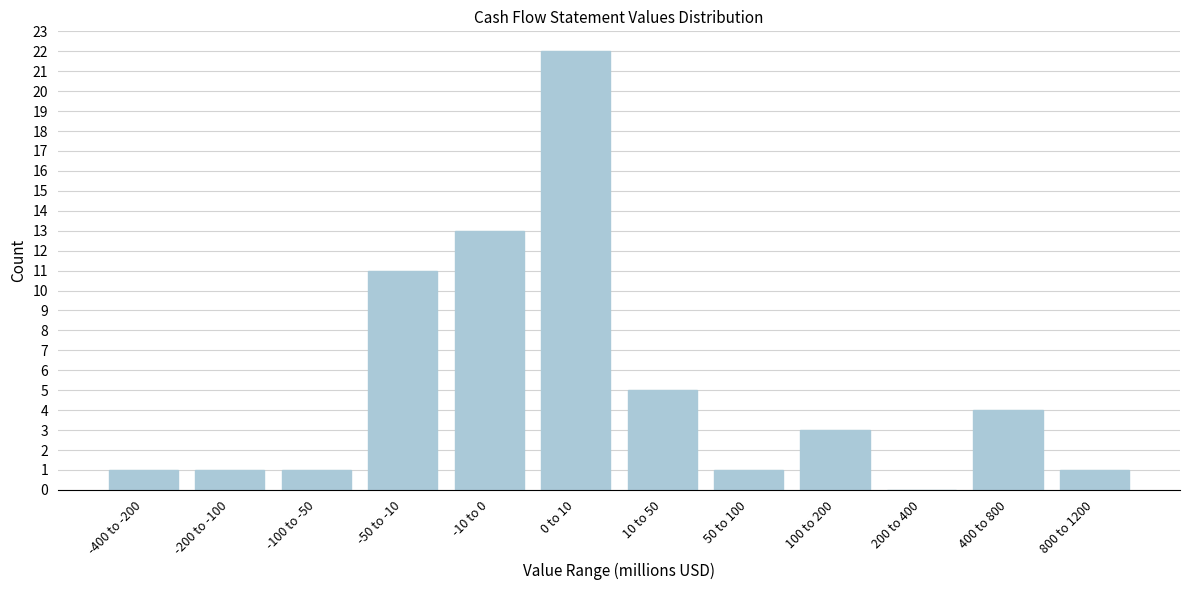

Reading left to right, list all the values displayed in this chart.

-400 to -200=1	-200 to -100=1	-100 to -50=1	-50 to -10=11	-10 to 0=13	0 to 10=22	10 to 50=5	50 to 100=1	100 to 200=3	200 to 400=0	400 to 800=4	800 to 1200=1